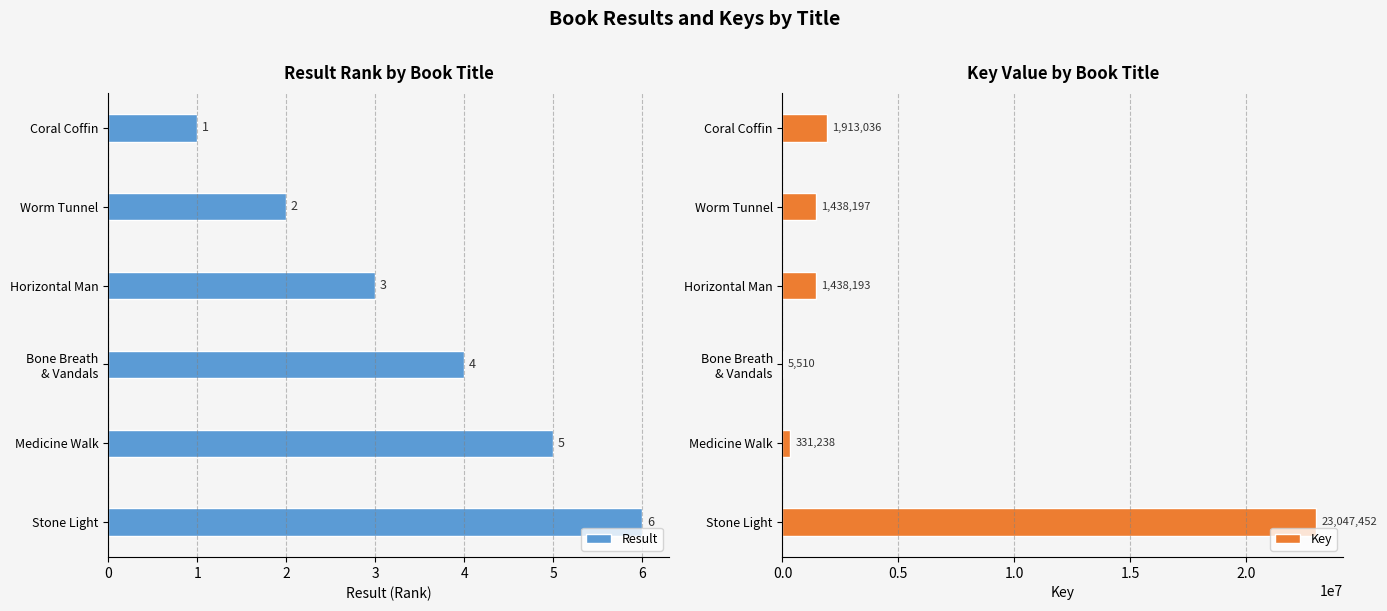

True or false: Result has a value of 3 at Stone Light.

False